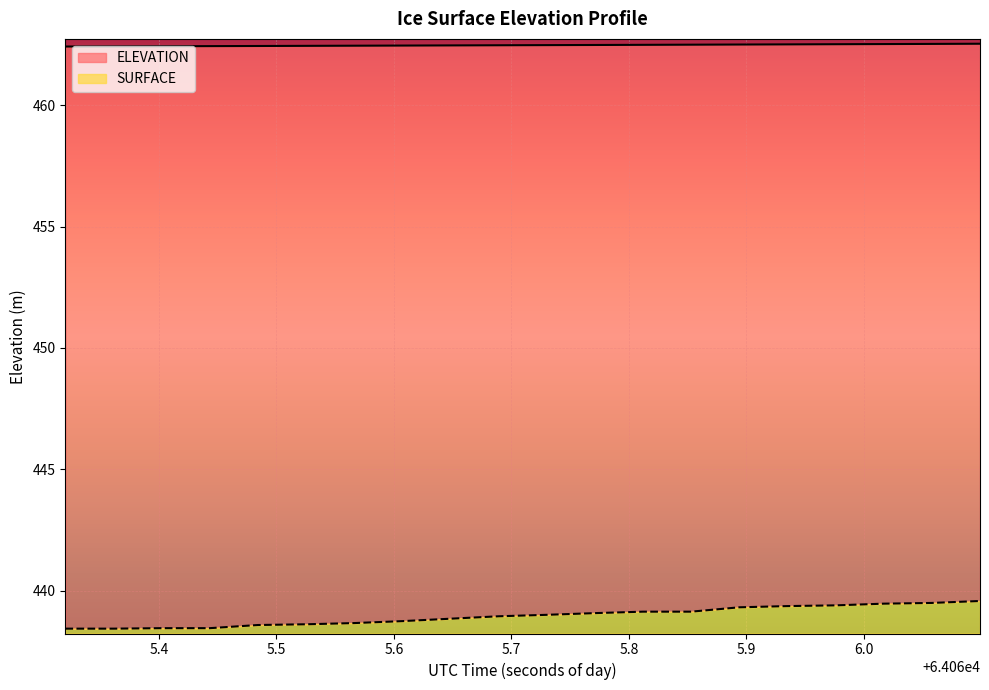

Rank the series by their average value, from lowest to highest.

SURFACE, ELEVATION